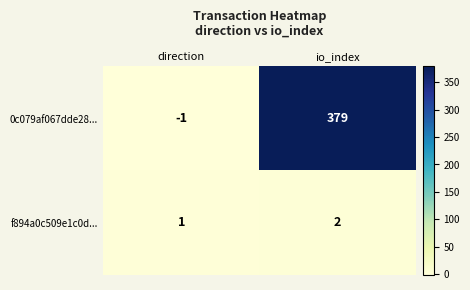

What is the sum of all f894a0c509e1c0d... values?

3